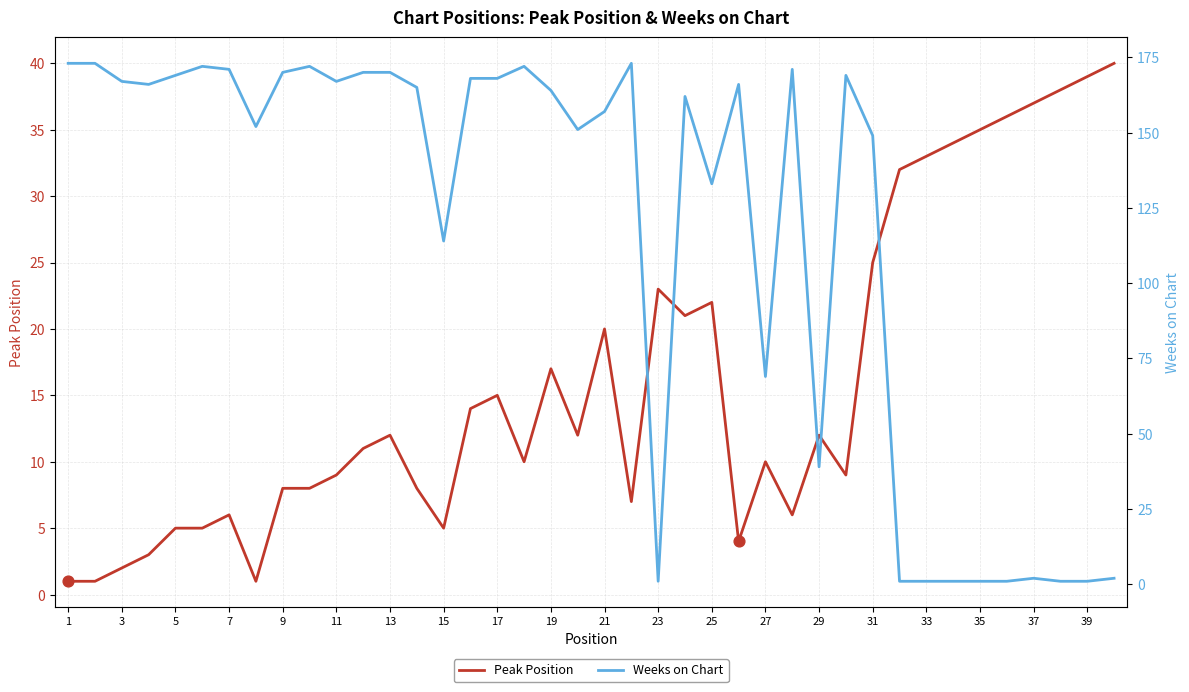

Which series has the widest spread of Y values?

Weeks on Chart